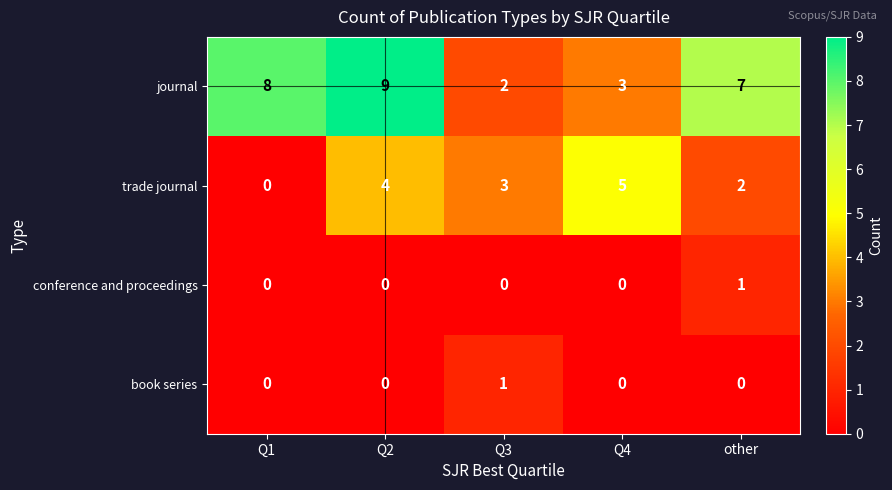

List the labels in order of journal value, largest first.

Q2, Q1, other, Q4, Q3